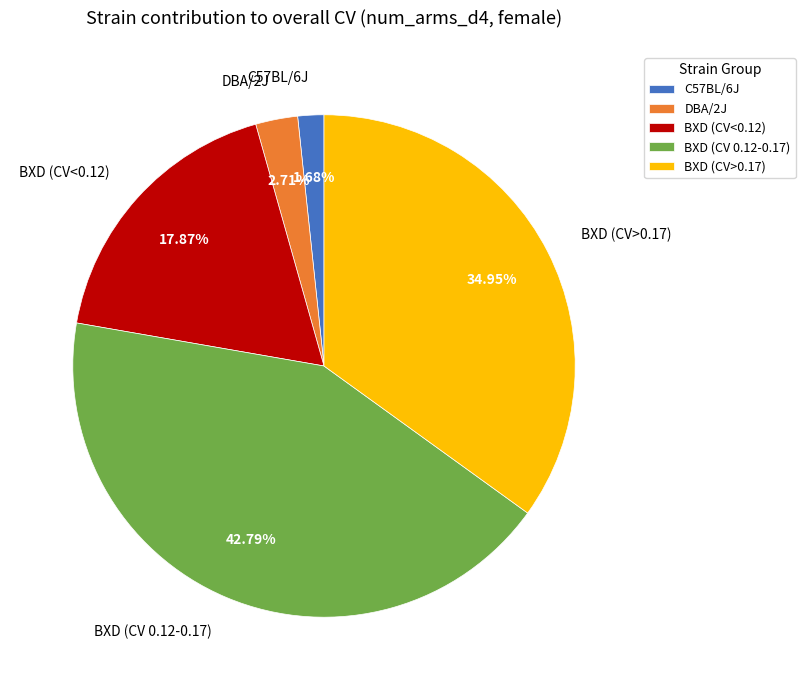

To the nearest percent, what is the average slice percentage?

20%